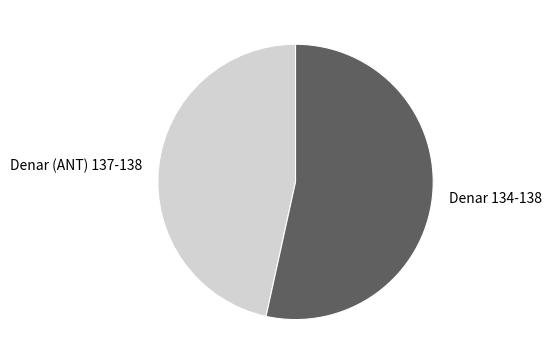

What is the ratio of the value at Denar 134-138 to the value at Denar (ANT) 137-138?

1.1